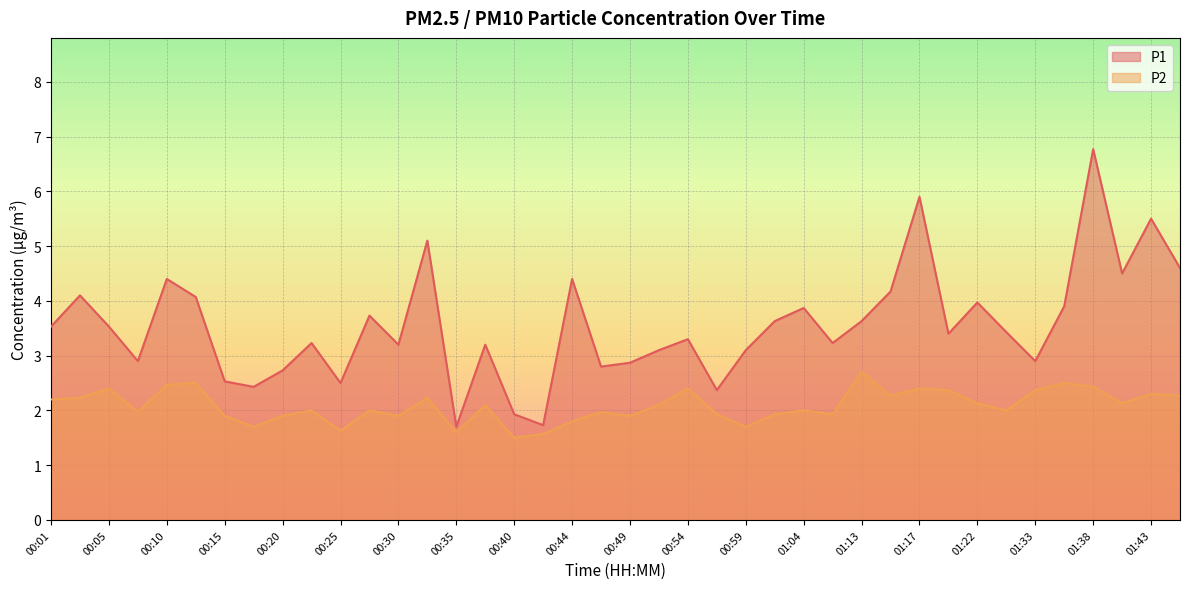

Reading right to left, transcribe all the data shown in this chart.

P1: 01:46=4.6	01:43=5.5	01:41=4.5	01:38=6.8	01:36=3.9	01:33=2.9	01:31=3.4	01:22=4.0	01:20=3.4	01:17=5.9	01:15=4.2	01:13=3.6	01:07=3.2	01:04=3.9	01:01=3.6	00:59=3.1	00:57=2.4	00:54=3.3	00:52=3.1	00:49=2.9	00:47=2.8	00:44=4.4	00:42=1.7	00:40=1.9	00:37=3.2	00:35=1.7	00:32=5.1	00:30=3.2	00:27=3.7	00:25=2.5	00:23=3.2	00:20=2.7	00:18=2.4	00:15=2.5	00:13=4.1	00:10=4.4	00:08=2.9	00:05=3.5	00:03=4.1	00:01=3.5
P2: 01:46=2.3	01:43=2.3	01:41=2.1	01:38=2.4	01:36=2.5	01:33=2.4	01:31=2.0	01:22=2.1	01:20=2.4	01:17=2.4	01:15=2.3	01:13=2.7	01:07=1.9	01:04=2.0	01:01=1.9	00:59=1.7	00:57=1.9	00:54=2.4	00:52=2.1	00:49=1.9	00:47=2.0	00:44=1.8	00:42=1.6	00:40=1.5	00:37=2.1	00:35=1.6	00:32=2.2	00:30=1.9	00:27=2.0	00:25=1.6	00:23=2.0	00:20=1.9	00:18=1.7	00:15=1.9	00:13=2.5	00:10=2.5	00:08=2.0	00:05=2.4	00:03=2.2	00:01=2.2